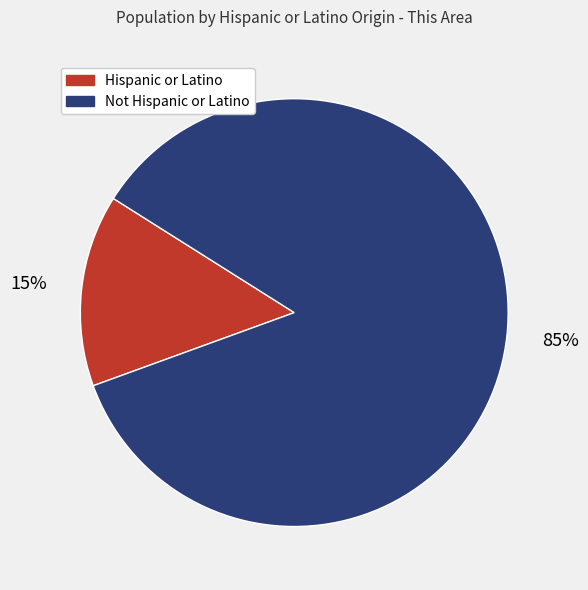

Which category has the biggest portion of the pie?

Not Hispanic or Latino